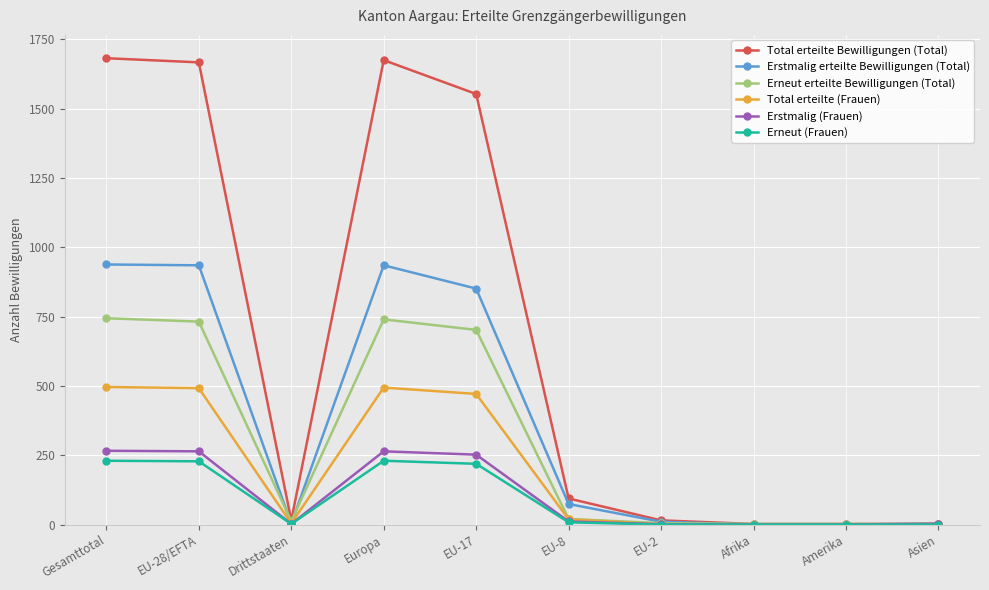

What is the minimum value for Total erteilte Bewilligungen (Total)?

2